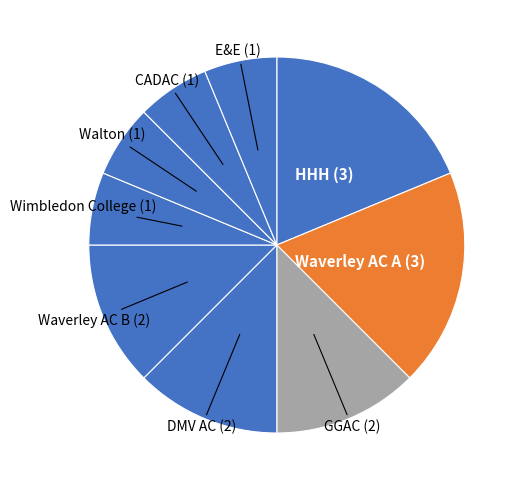

Is there a majority slice in this chart?

No